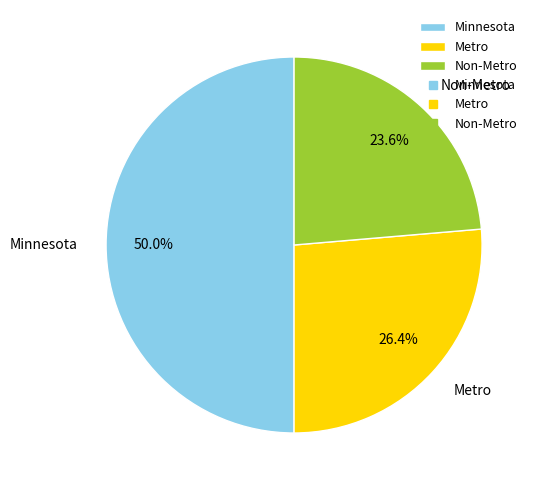

To the nearest percent, what is the average slice percentage?

33%